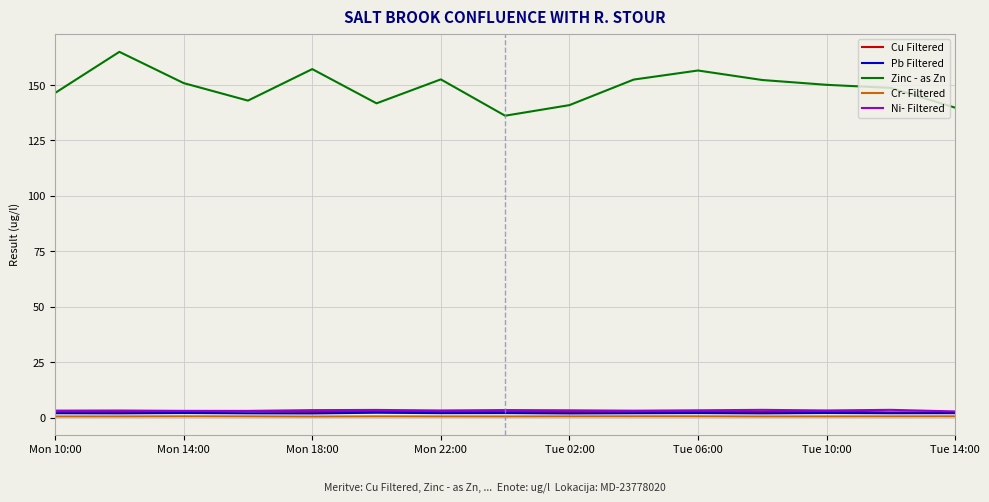

Which series has the largest total across all categories?

Zinc - as Zn